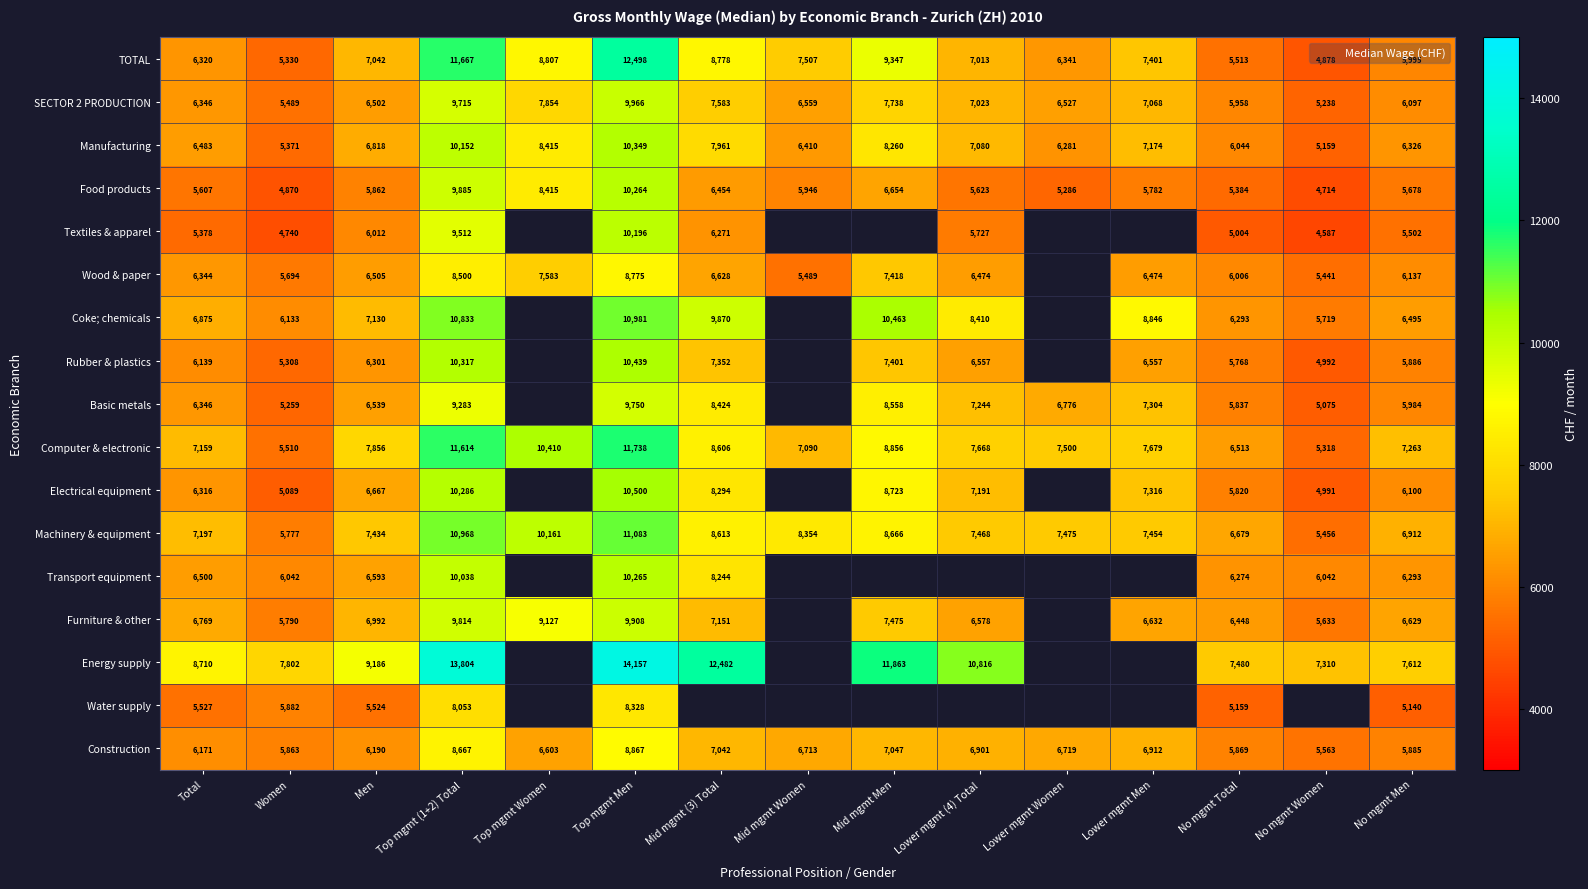

Rank the series by their maximum value, from highest to lowest.

Energy supply, TOTAL, Computer & electronic, Machinery & equipment, Coke; chemicals, Electrical equipment, Rubber & plastics, Manufacturing, Transport equipment, Food products, Textiles & apparel, SECTOR 2 PRODUCTION, Furniture & other, Basic metals, Construction, Wood & paper, Water supply